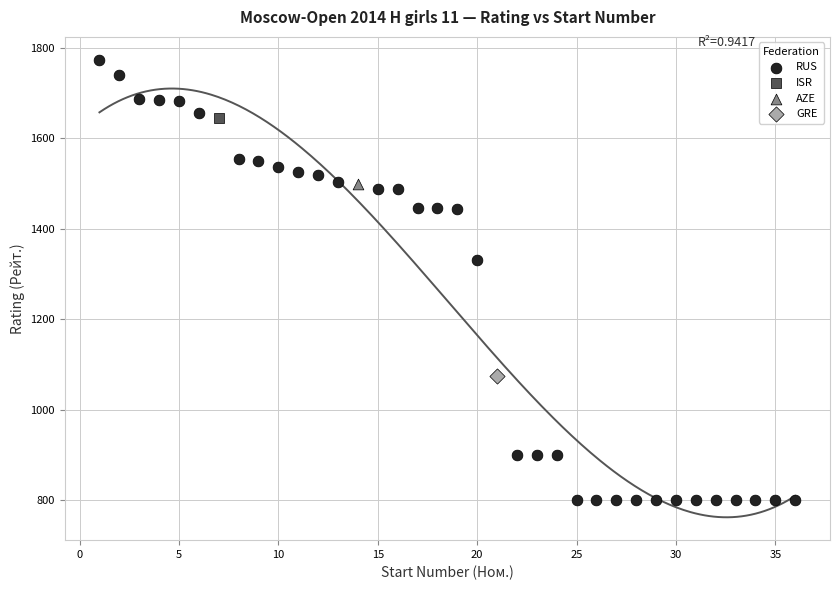

What are all the series names shown in the legend?

RUS, ISR, AZE, GRE